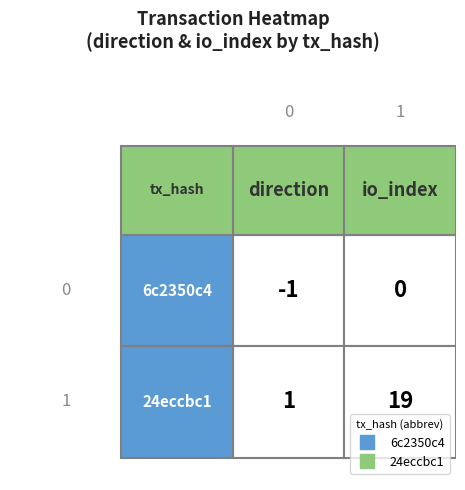

What is the difference between the maximum and minimum values in the 24eccbc1 series?

18